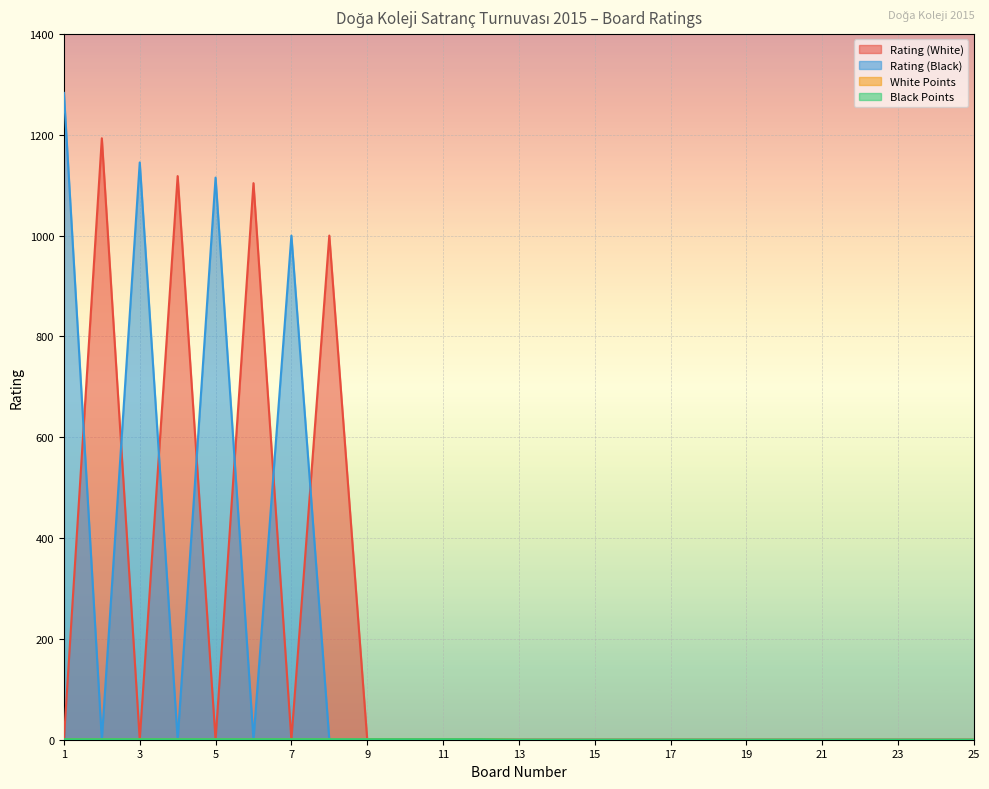

What is the maximum value shown in the chart?

1283